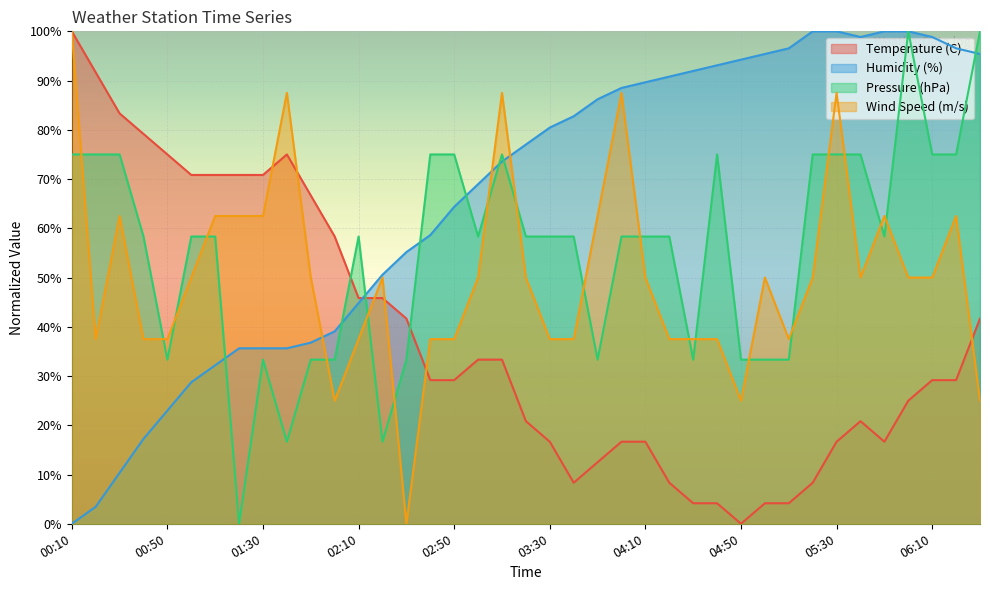

Where does the Temperature (C) series first go above 29?

00:10